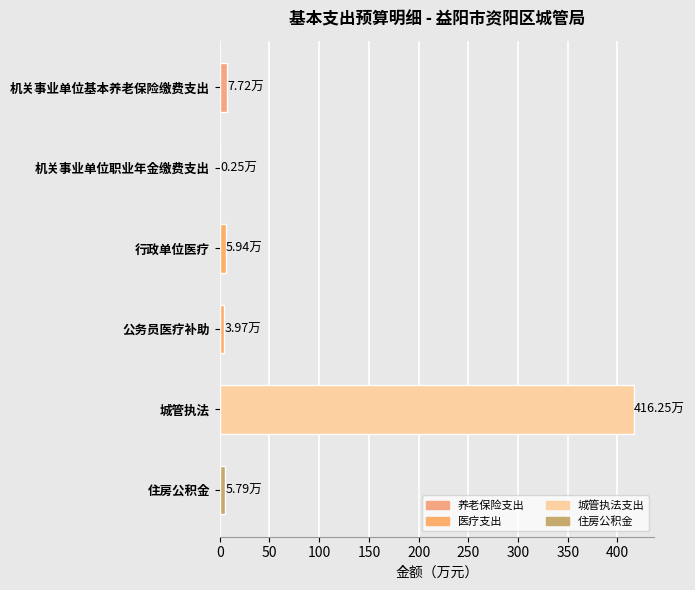

Are the bars horizontal?

Yes